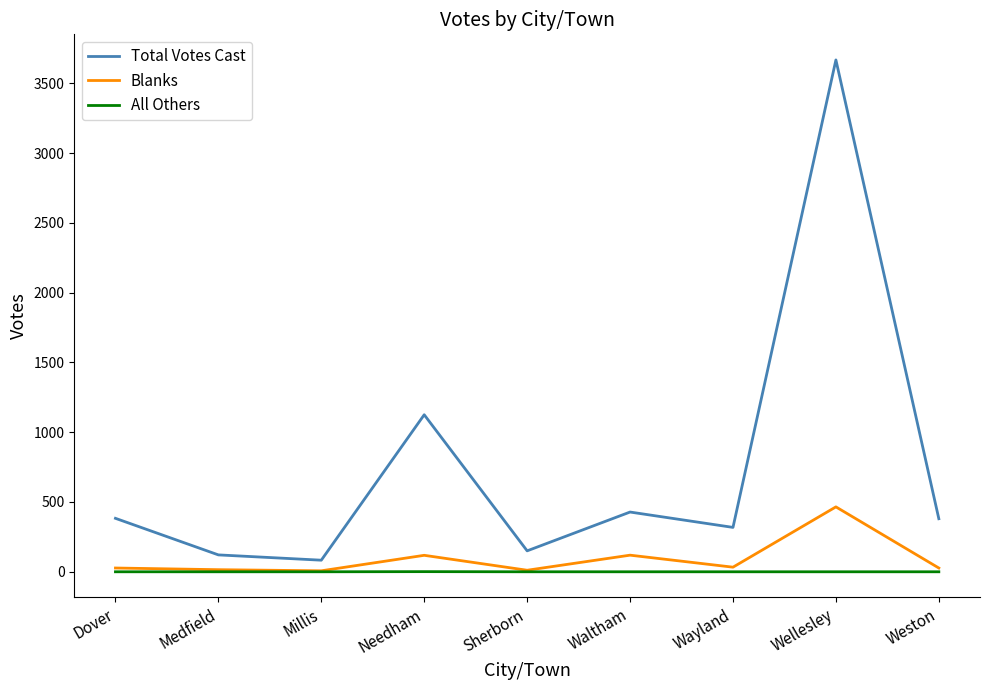

Which series has the largest range (max minus min)?

Total Votes Cast